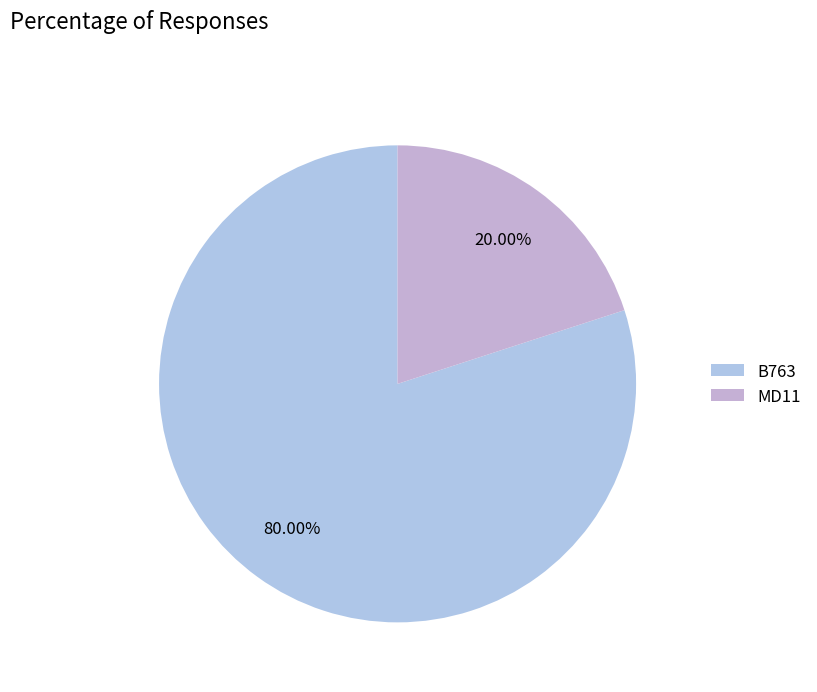

How many segments does this pie chart have?

2